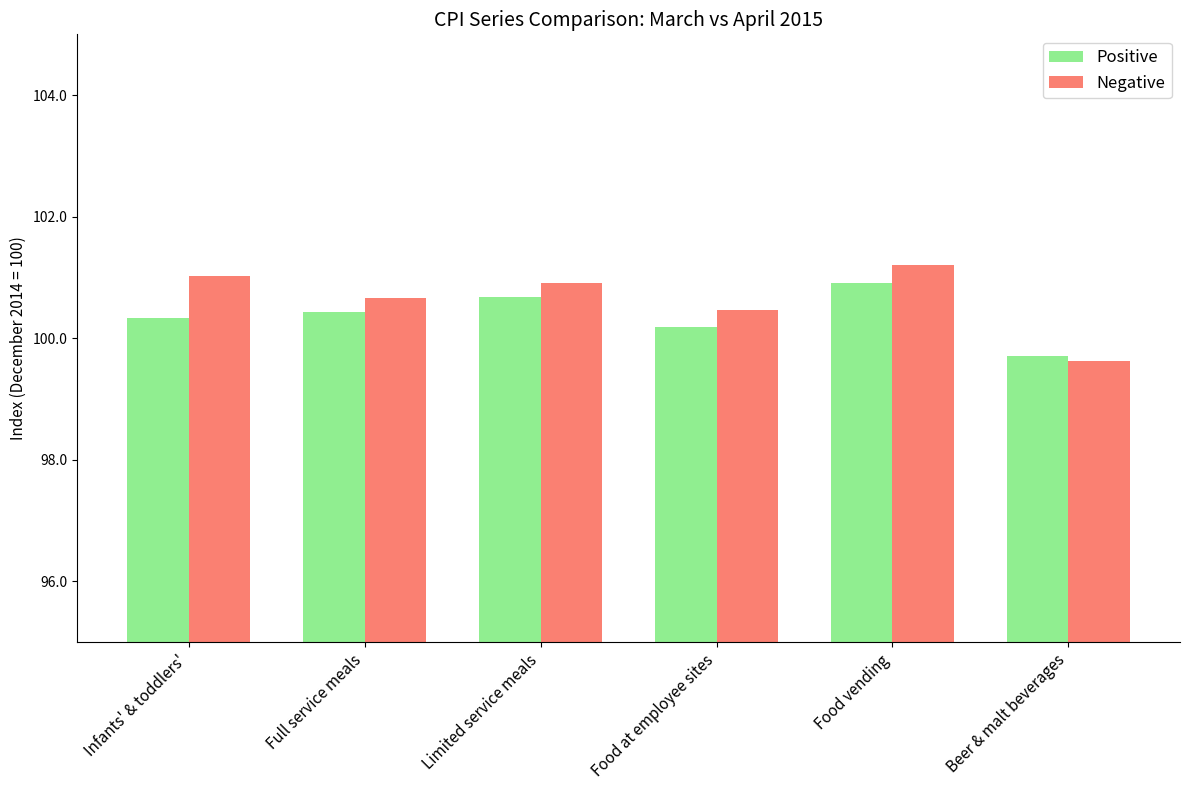

What are all the series names shown in the legend?

Positive, Negative